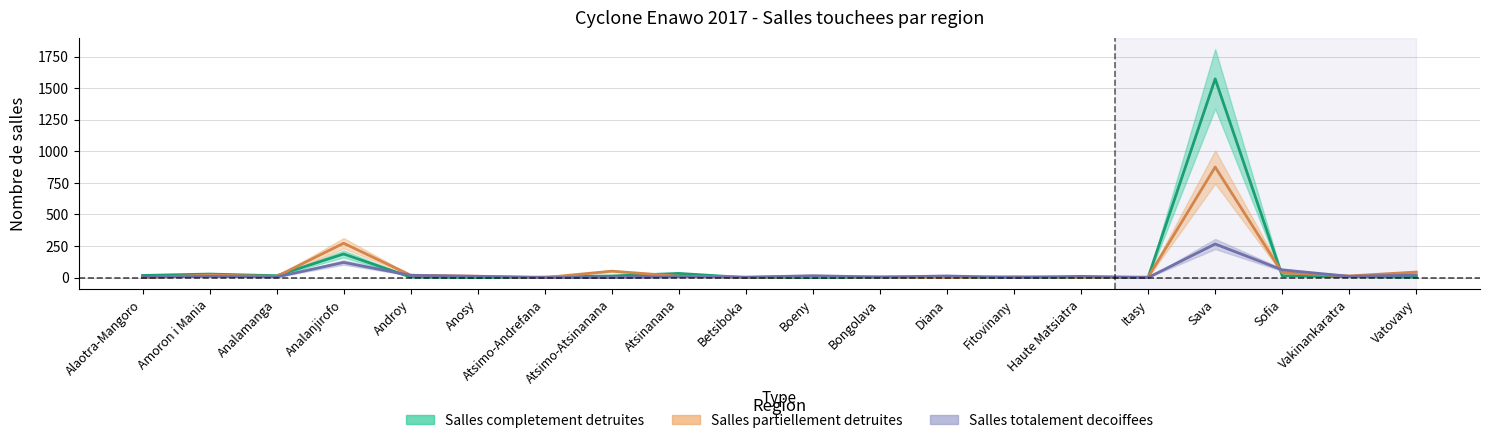

Is this an area chart (filled region under the line)?

No